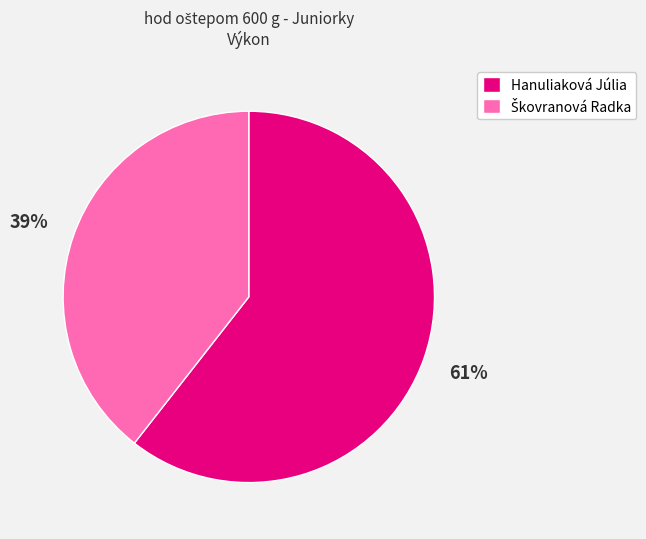

What is the largest slice in the pie chart?

Hanuliaková Júlia